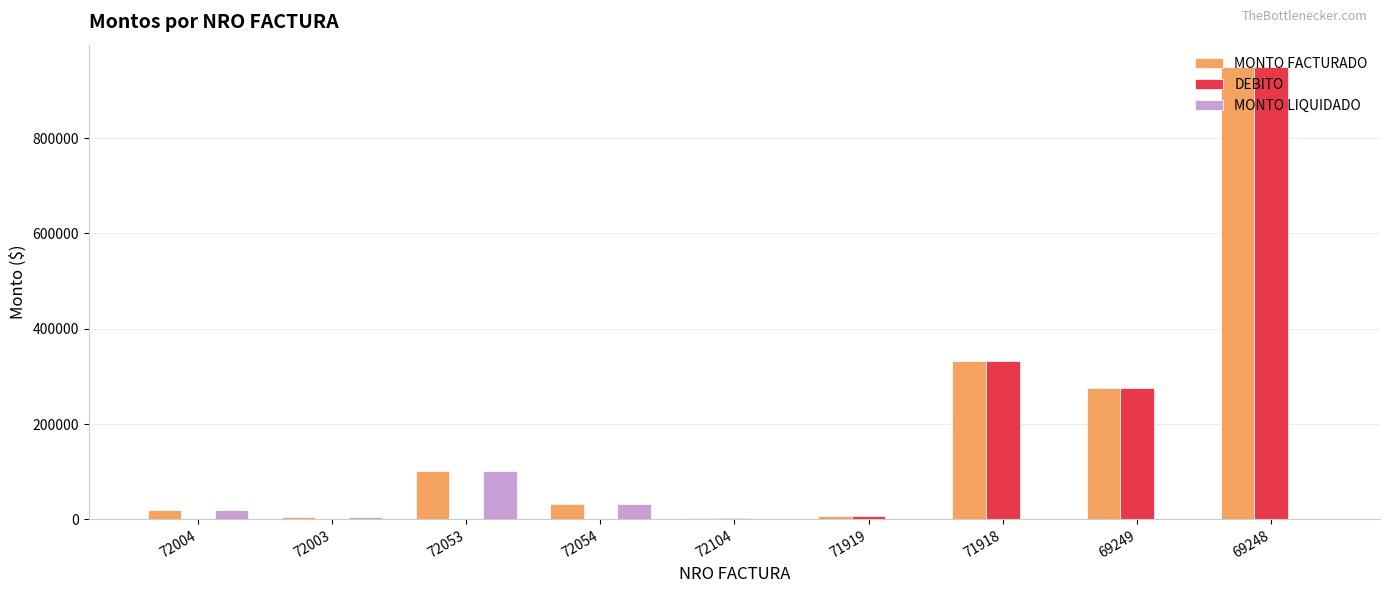

How many groups of bars are there?

9